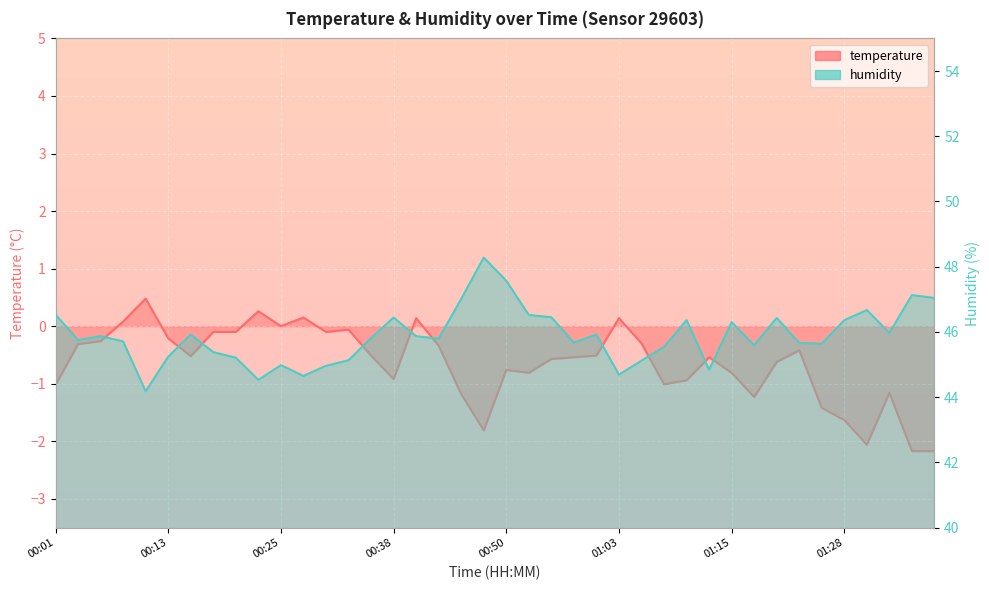

What is the difference between the second highest and second lowest values in the humidity series?

3.0